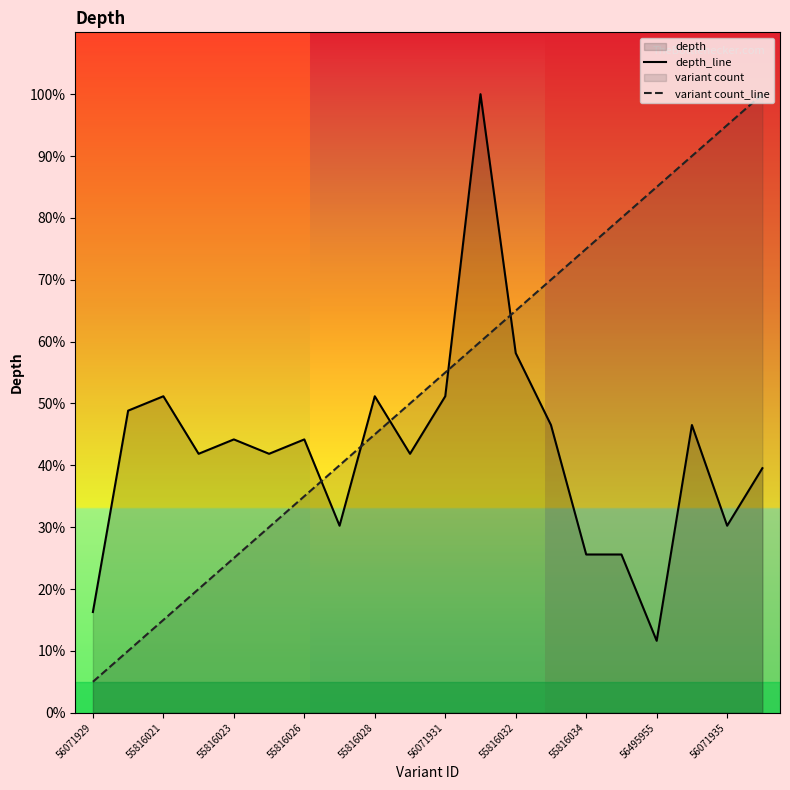

What is the average value of the depth series?

42.3